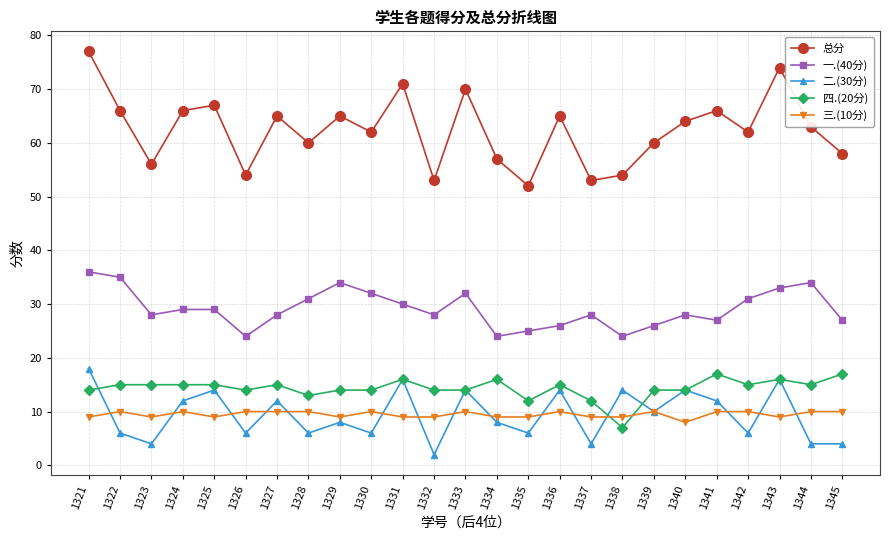

Does the chart have visible grid lines?

Yes